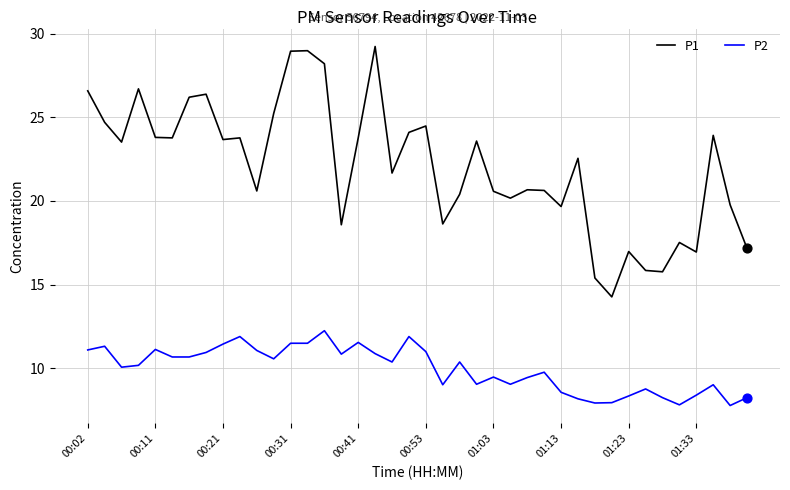

True or false: P2 and P1 intersect in this chart.

False